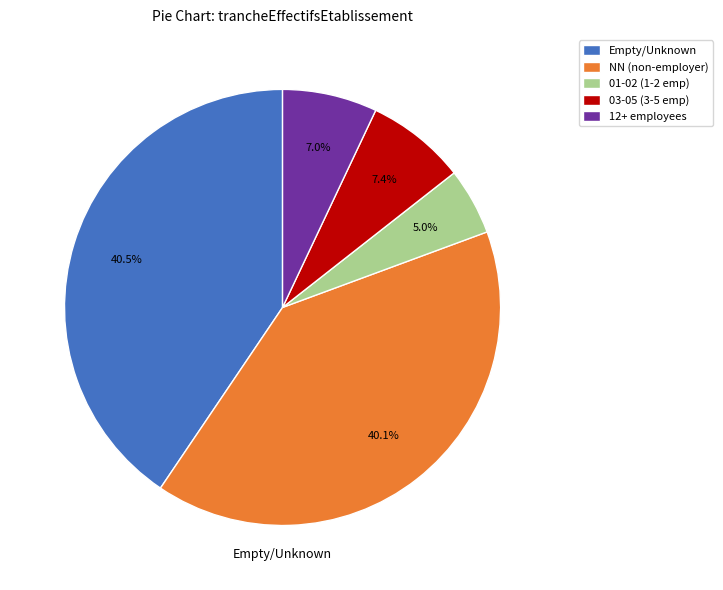

Between 01-02 (1-2 emp) and 03-05 (3-5 emp), which is larger?

03-05 (3-5 emp)